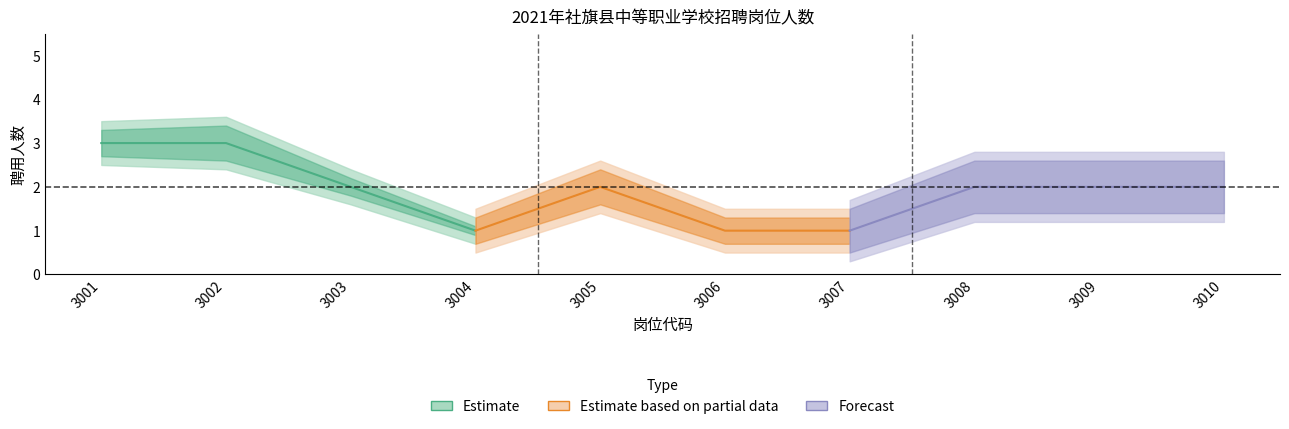

True or false: Estimate and Forecast intersect in this chart.

False